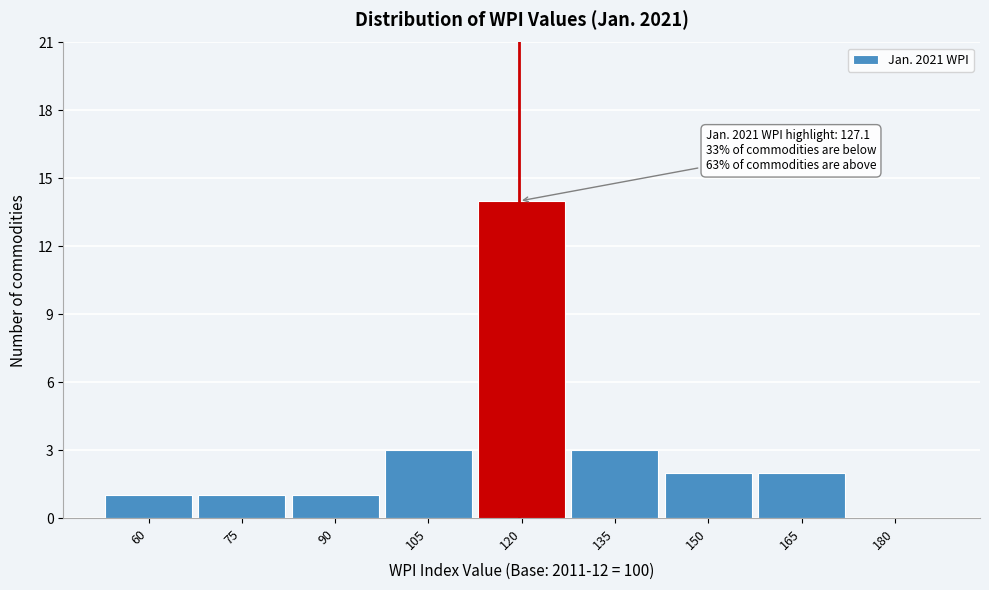

Reading right to left, what are all the values shown in this chart?

180=0	165=2	150=2	135=3	120=14	105=3	90=1	75=1	60=1